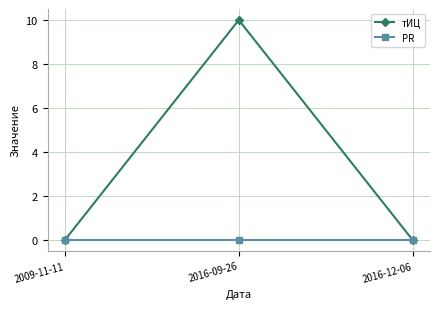

The тИЦ series shows 5 at 2009-11-11. True or false?

False